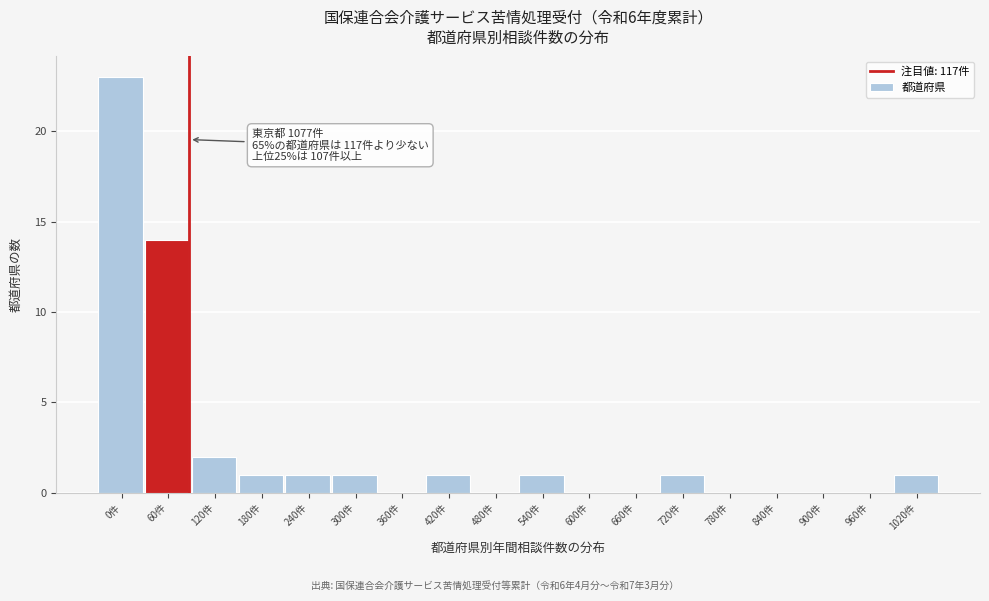

Reading left to right, extract all data points from this chart.

0件=23	60件=14	120件=2	180件=1	240件=1	300件=1	360件=0	420件=1	480件=0	540件=1	600件=0	660件=0	720件=1	780件=0	840件=0	900件=0	960件=0	1020件=1